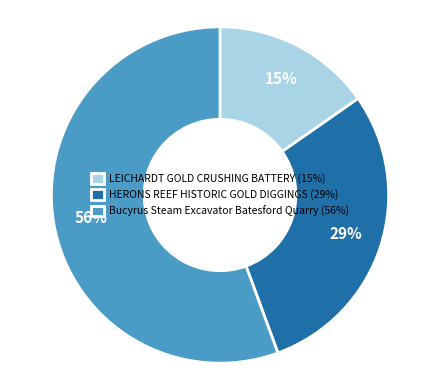

What is the largest slice in the pie chart?

Bucyrus Steam Excavator Batesford Quarry